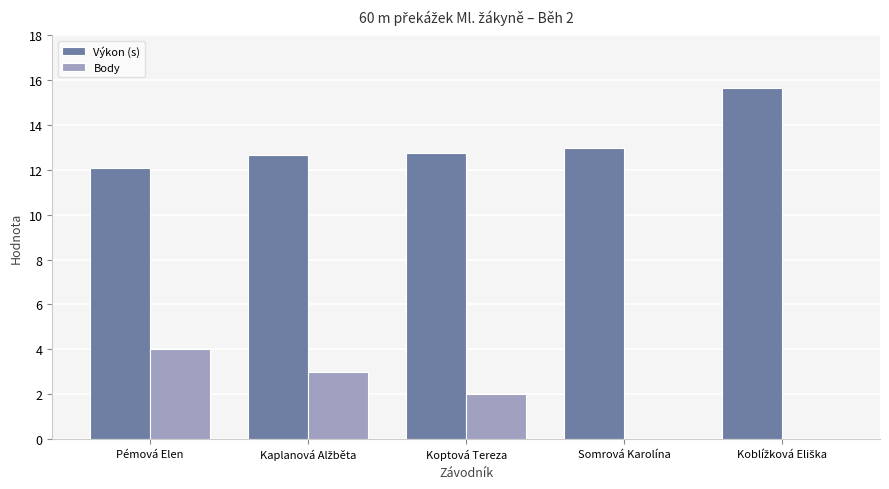

How many groups of bars are there?

5